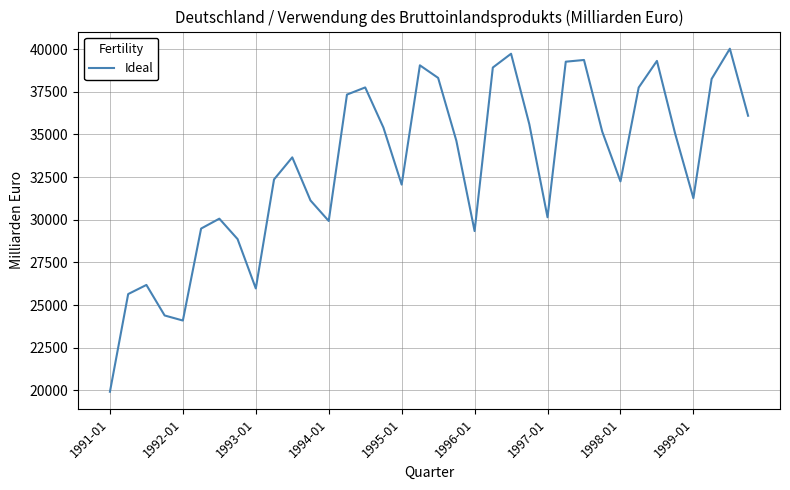

What is the minimum value shown in the chart?

19924